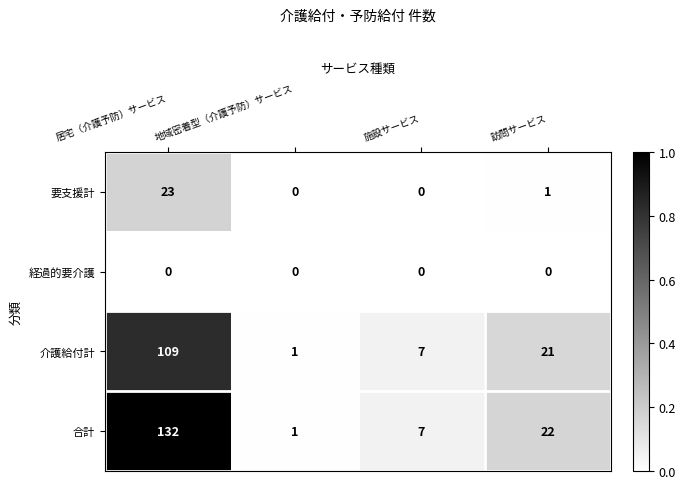

What is the difference between the highest and lowest values at 居宅（介護予防）サービス?

132